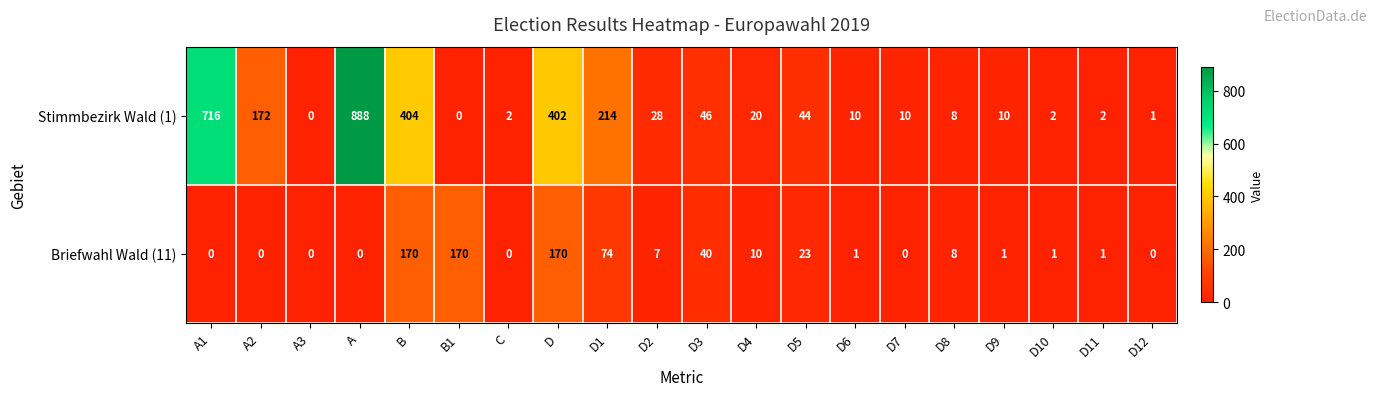

What is the sum of all Briefwahl Wald (11) values?

676